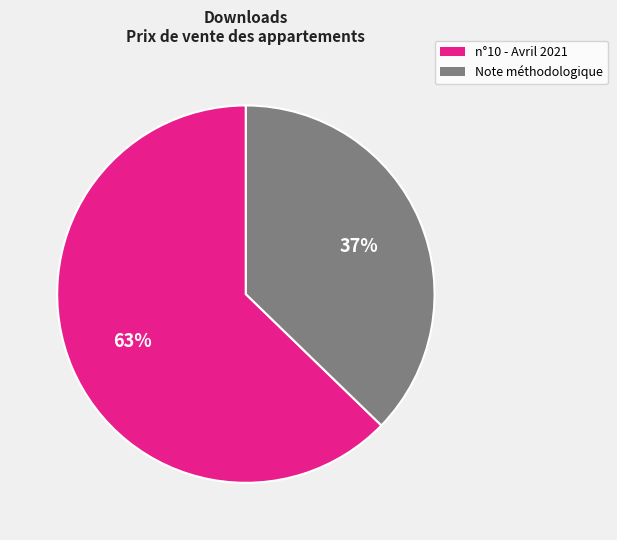

To the nearest percent, what is the difference between the largest and smallest slice percentages?

26%